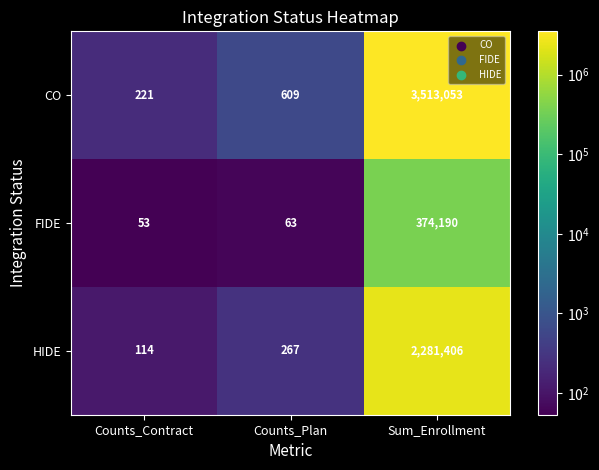

Rank the series by their average value, from lowest to highest.

FIDE, HIDE, CO